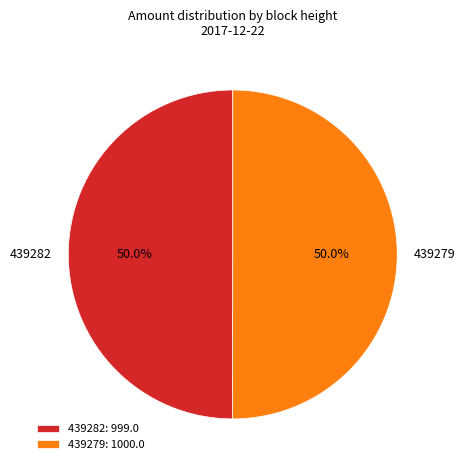

How many segments does this pie chart have?

2